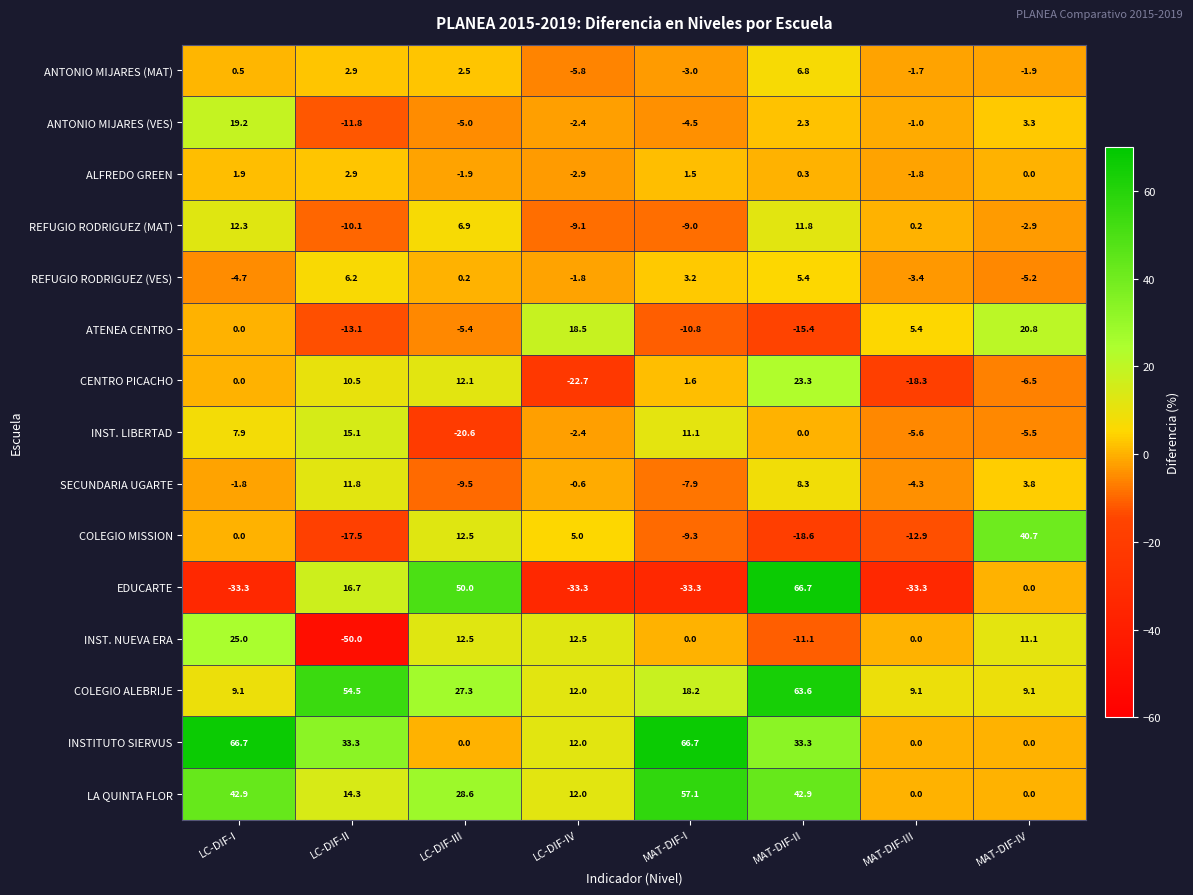

What is the total value across all series at LC-DIF-I?

145.7